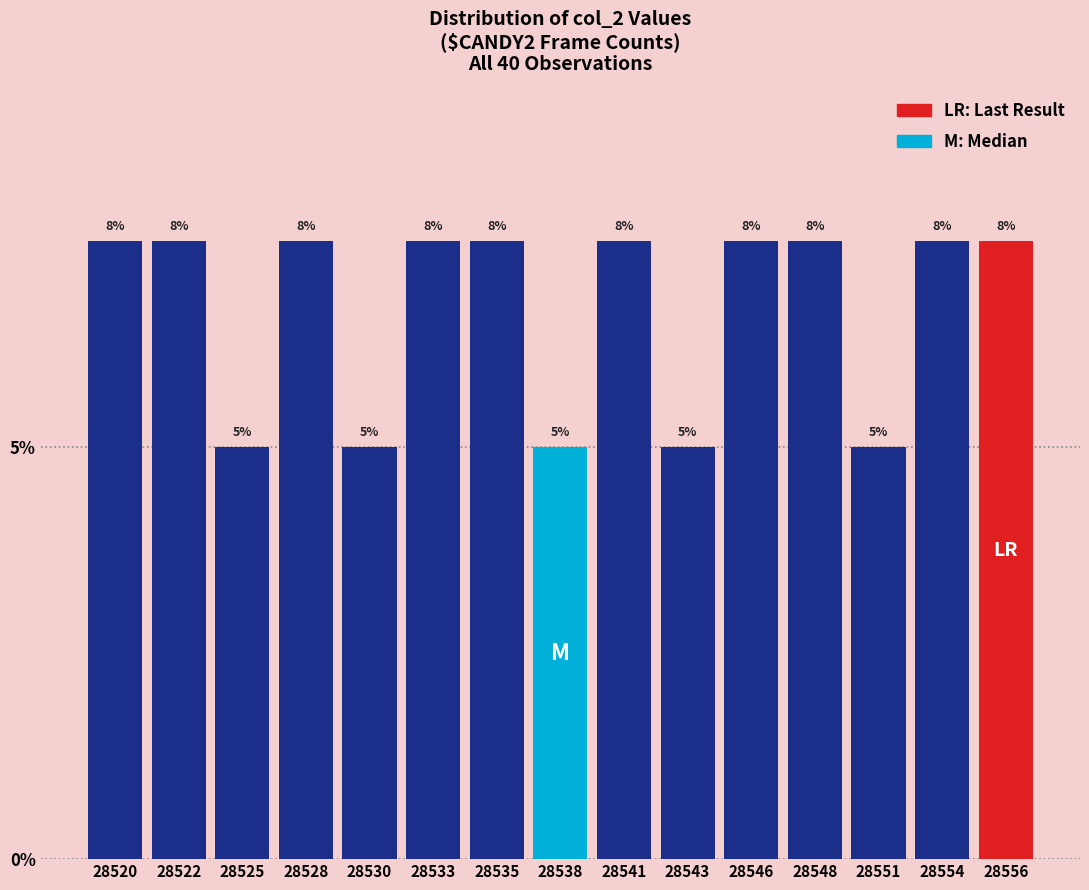

Are the bars horizontal?

No